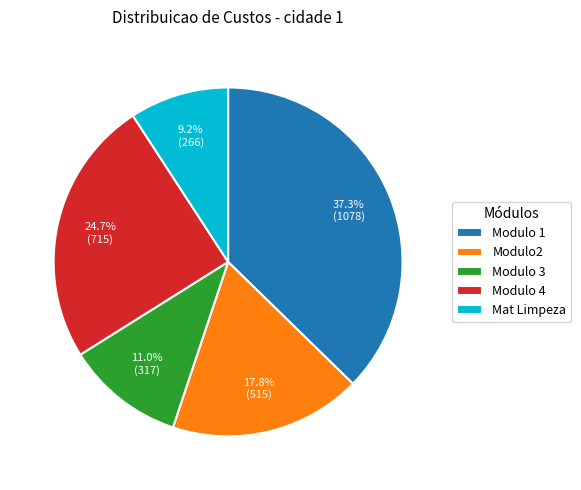

To the nearest percent, what is the difference between the largest and smallest slice percentages?

28%